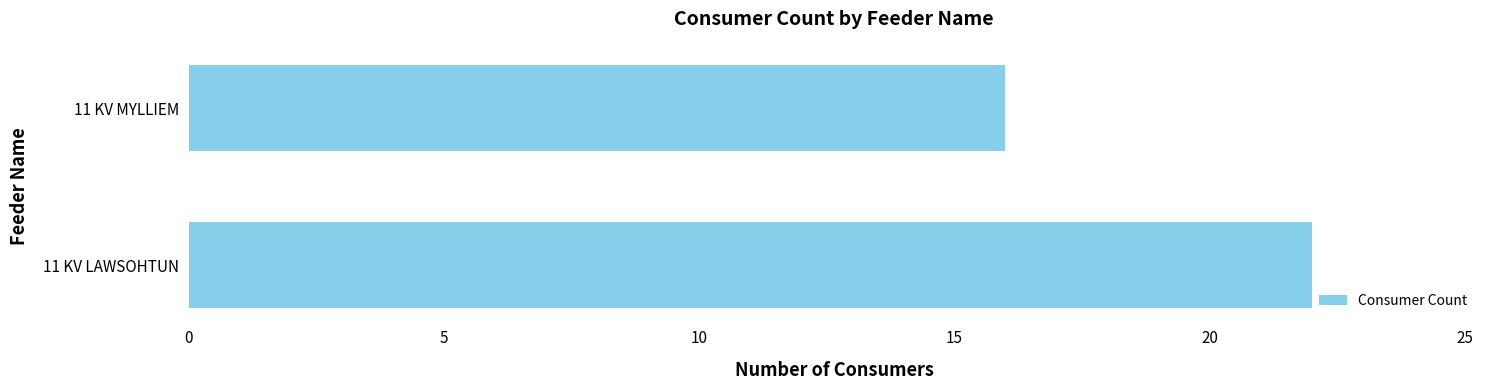

What is the minimum value shown in the chart?

16